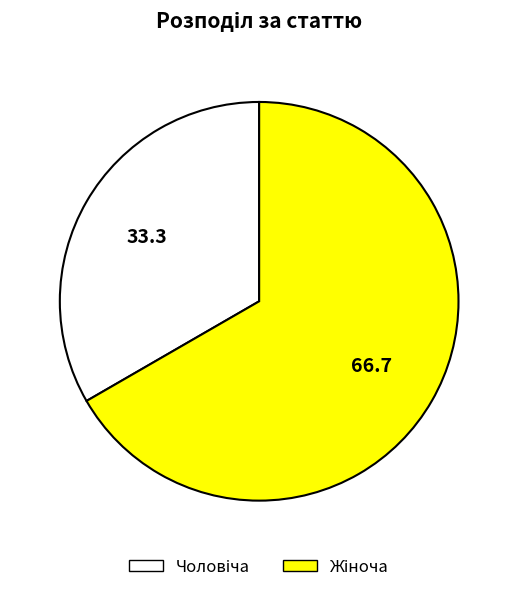

Is there any slice that represents more than half of the pie?

Yes